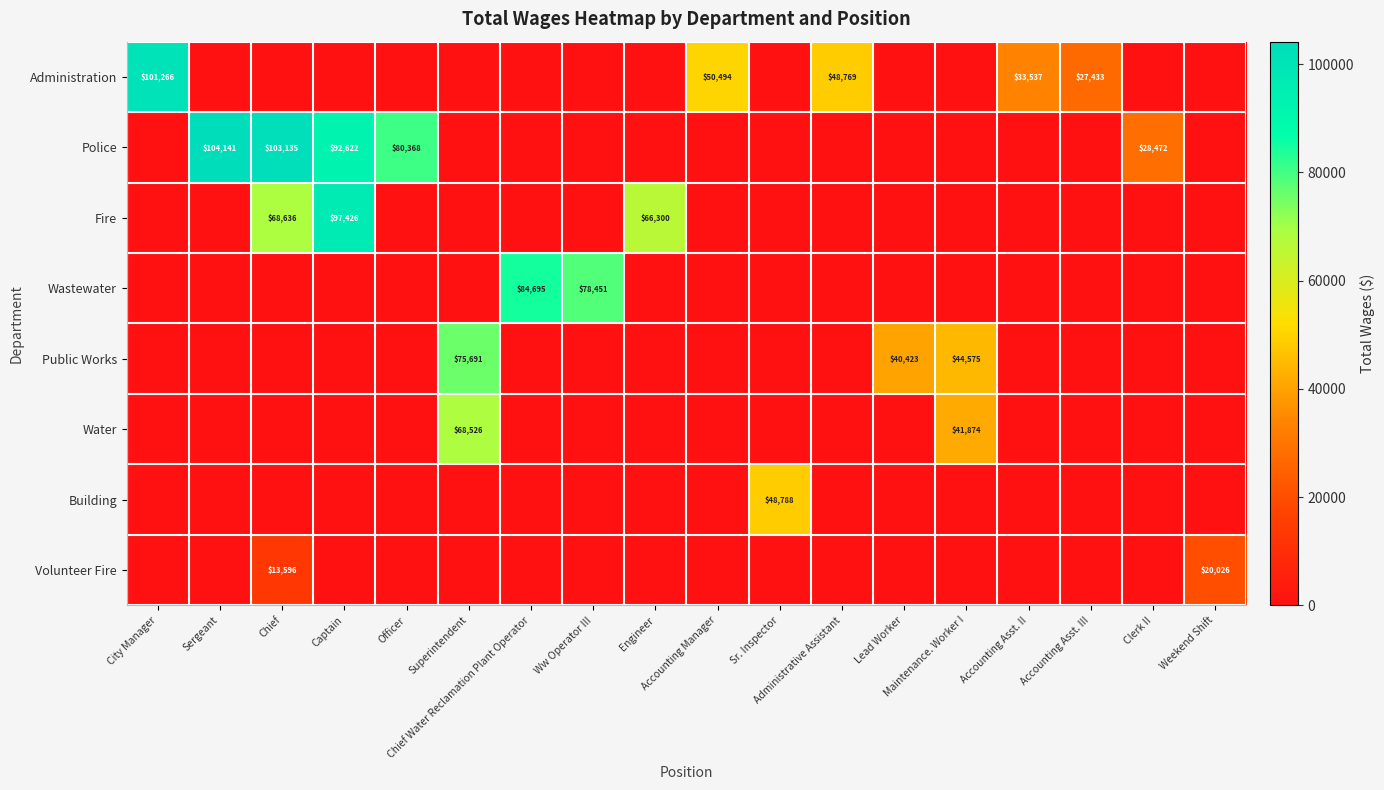

Which series has the largest range (max minus min)?

Police